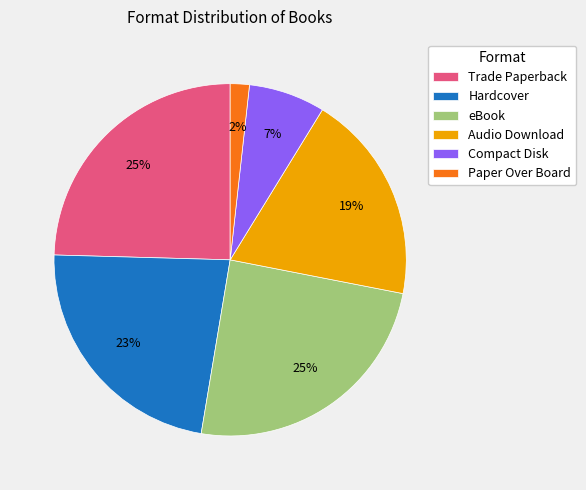

Which has a higher value, Compact Disk or eBook?

eBook